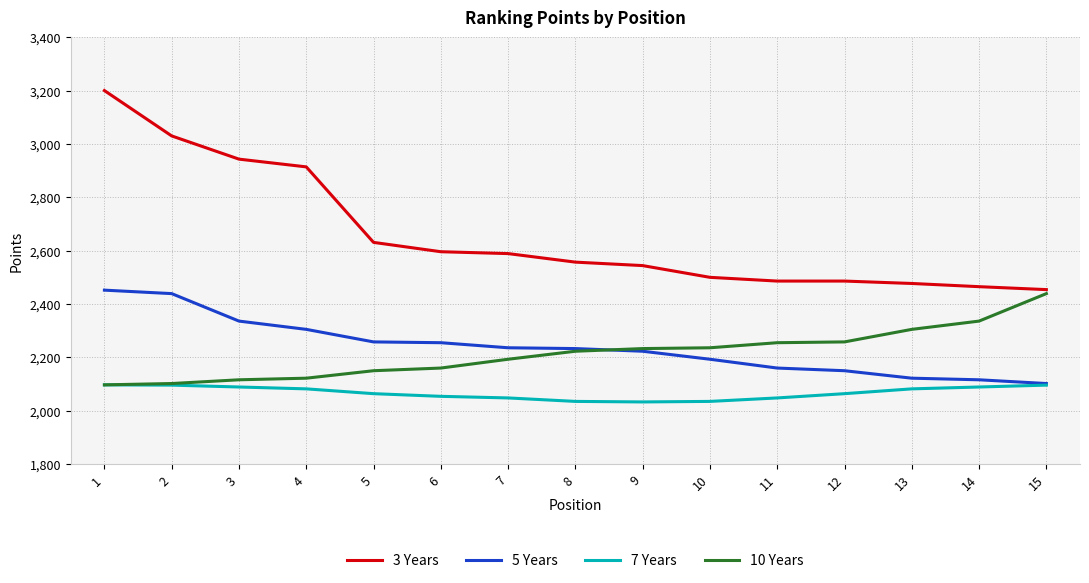

True or false: 10 Years has a value of 700 at 7.

False